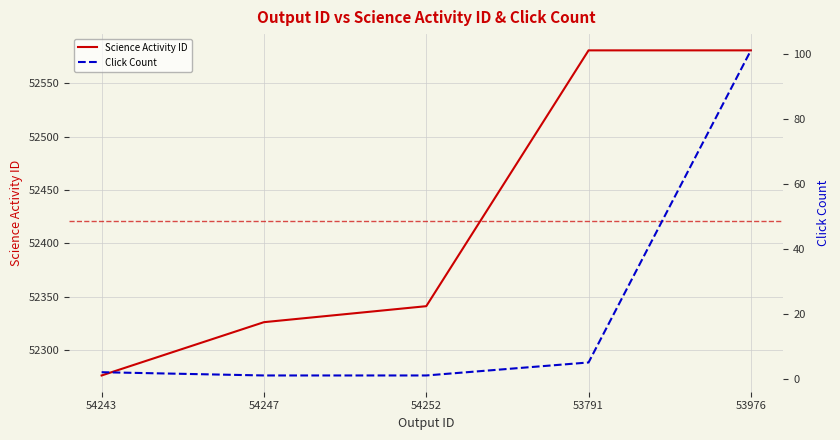

True or false: Science Activity ID and Click Count cross at least once.

False